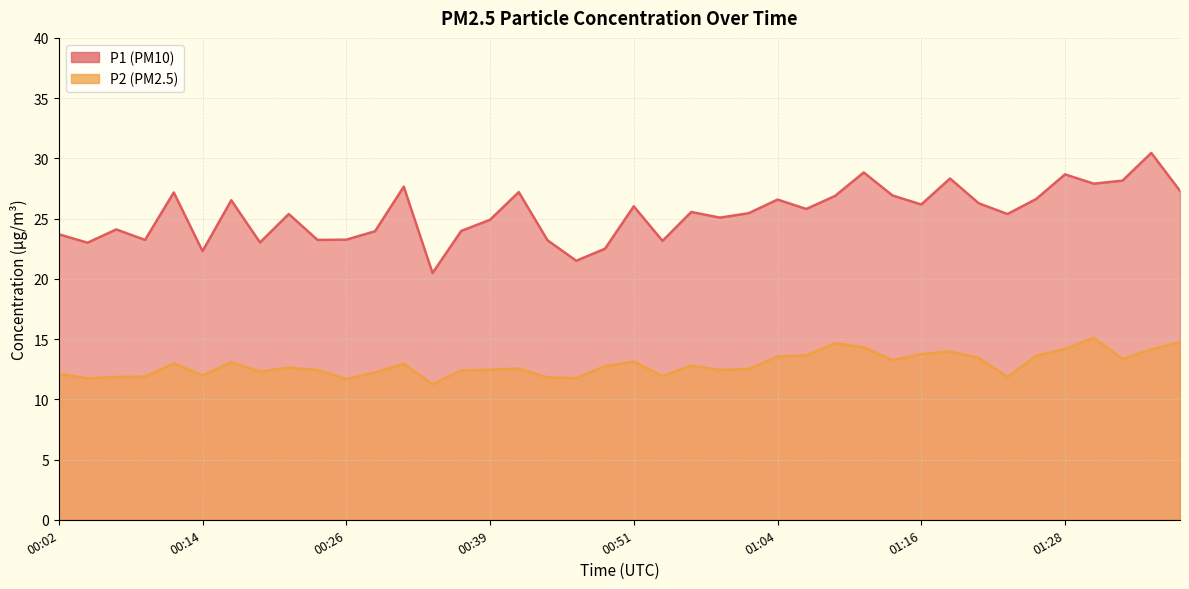

At which label does P1 first exceed 25?

00:12